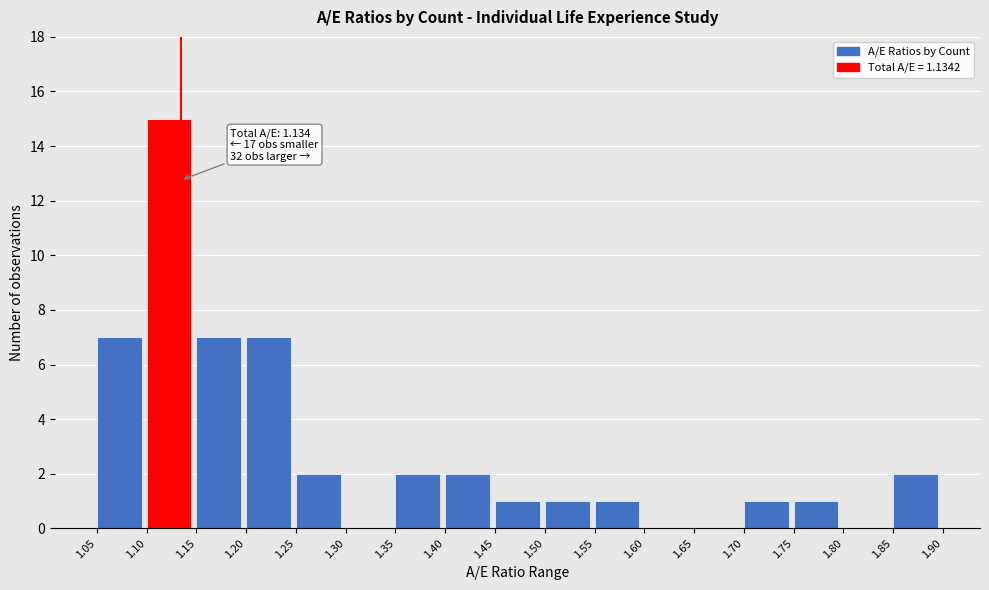

Over which range of the x-axis is the bar tallest?

1.10 to 1.15